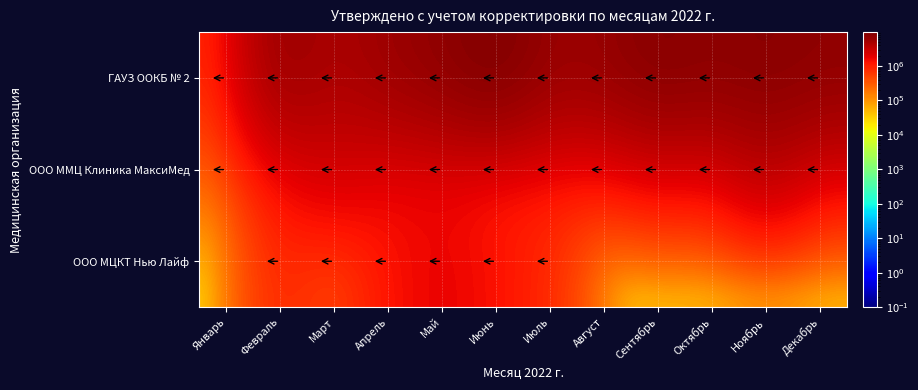

At how many categories does at least one series exceed 2842944?

11